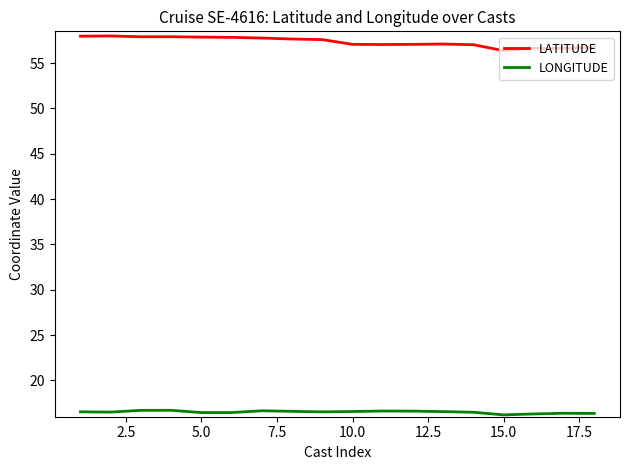

List the series in order of their peak value, highest first.

LATITUDE, LONGITUDE